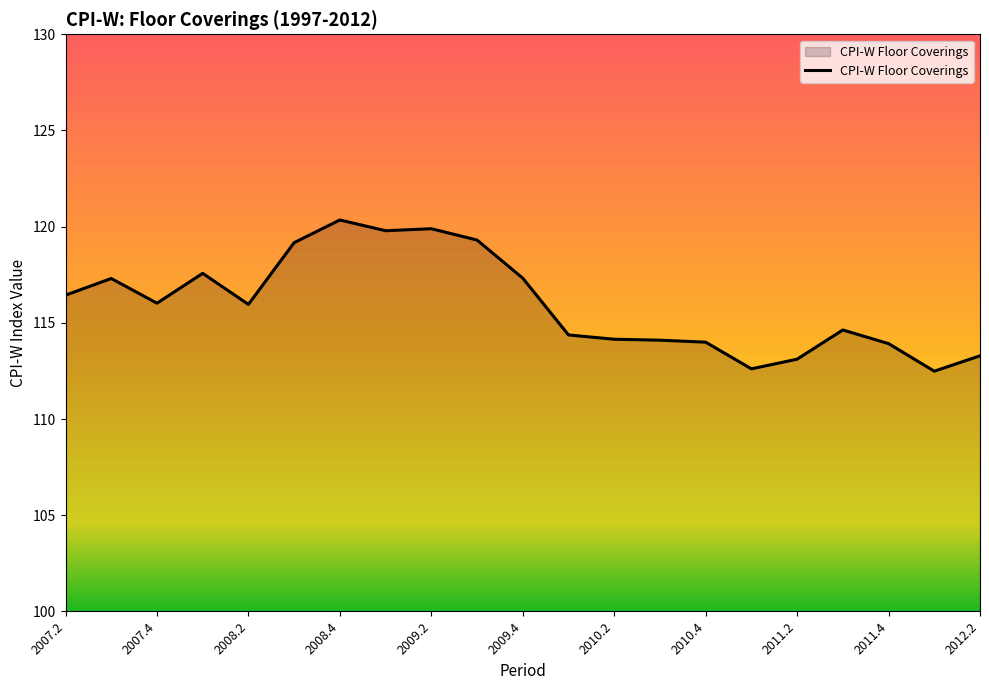

What is the maximum value shown in the chart?

120.3